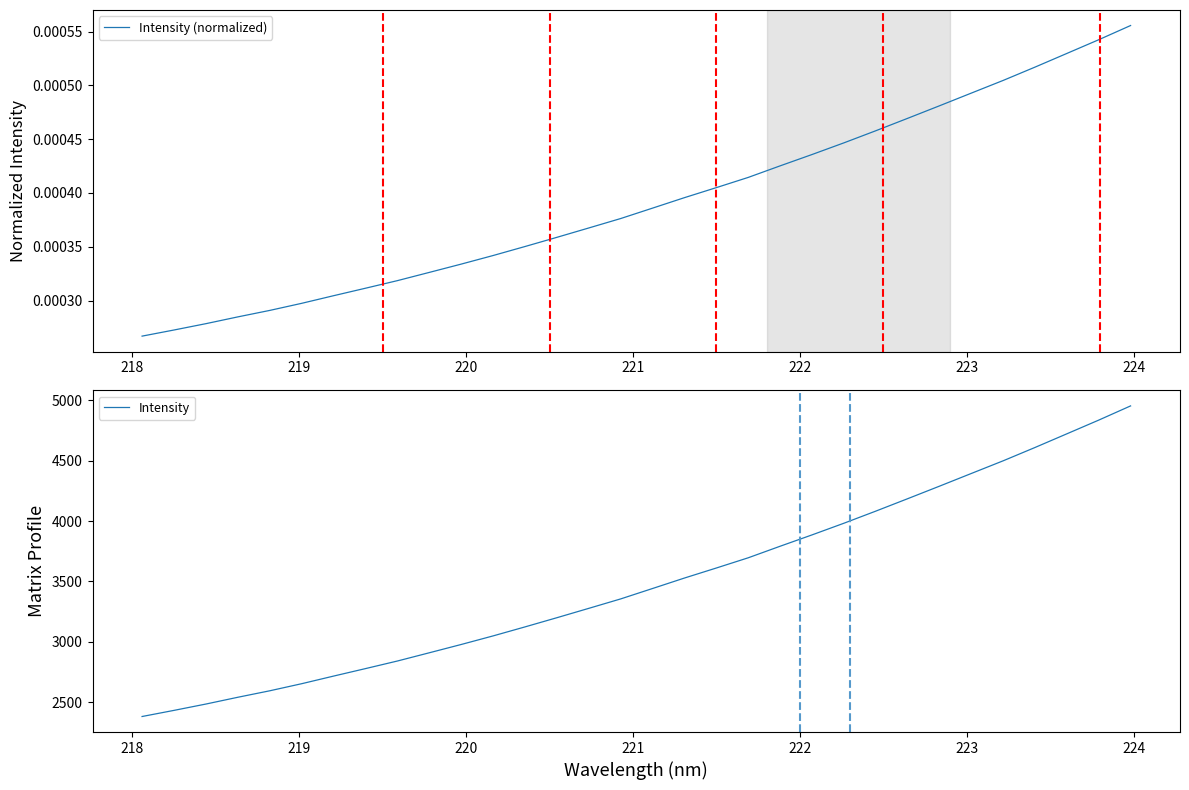

Reading right to left, extract all data points from this chart.

Intensity (normalized): 0.0	0.0	0.0	0.0	0.0	0.0	0.0	0.0	0.0	0.0	0.0	0.0	0.0	0.0	0.0	0.0	0.0	0.0	0.0	0.0	0.0	0.0	0.0	0.0	0.0	0.0	0.0	0.0	0.0	0.0	0.0	0.0
Intensity: 4953.9	4836.3	4722.8	4609.6	4499.3	4394.3	4289.1	4185.1	4082.3	3982.0	3885.5	3791.7	3696.0	3611.4	3528.3	3441.7	3355.4	3277.3	3199.7	3123.6	3049.0	2977.9	2909.2	2841.0	2778.2	2716.2	2653.1	2594.3	2540.7	2484.6	2432.1	2381.3